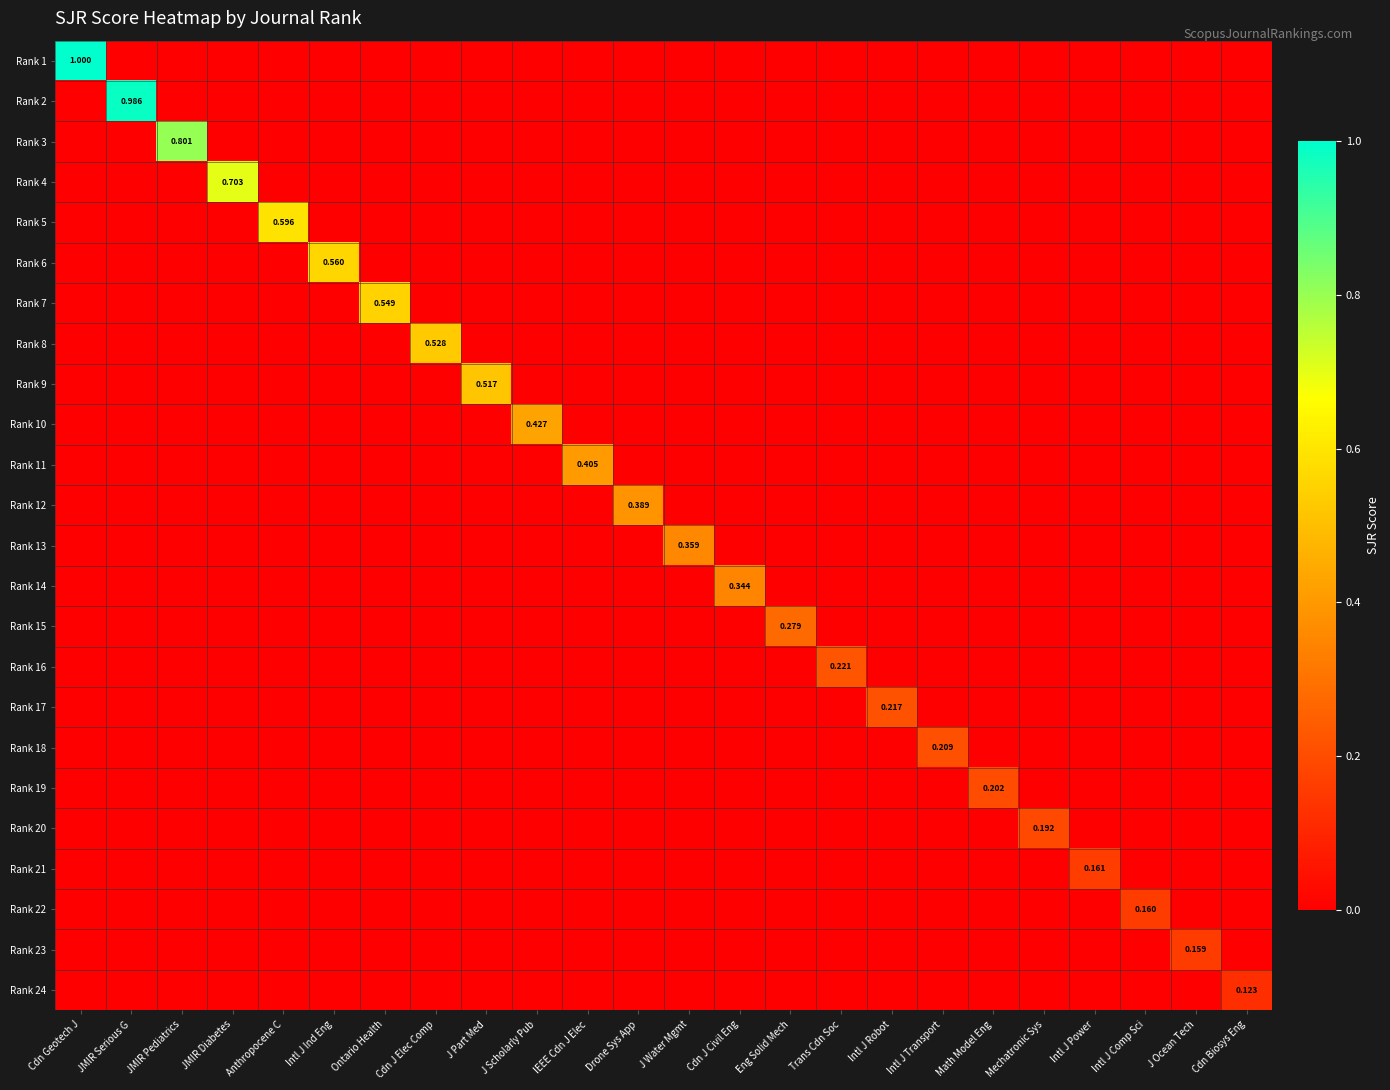

What is the spread (max minus min) of values at Mechatronic Sys?

0.2